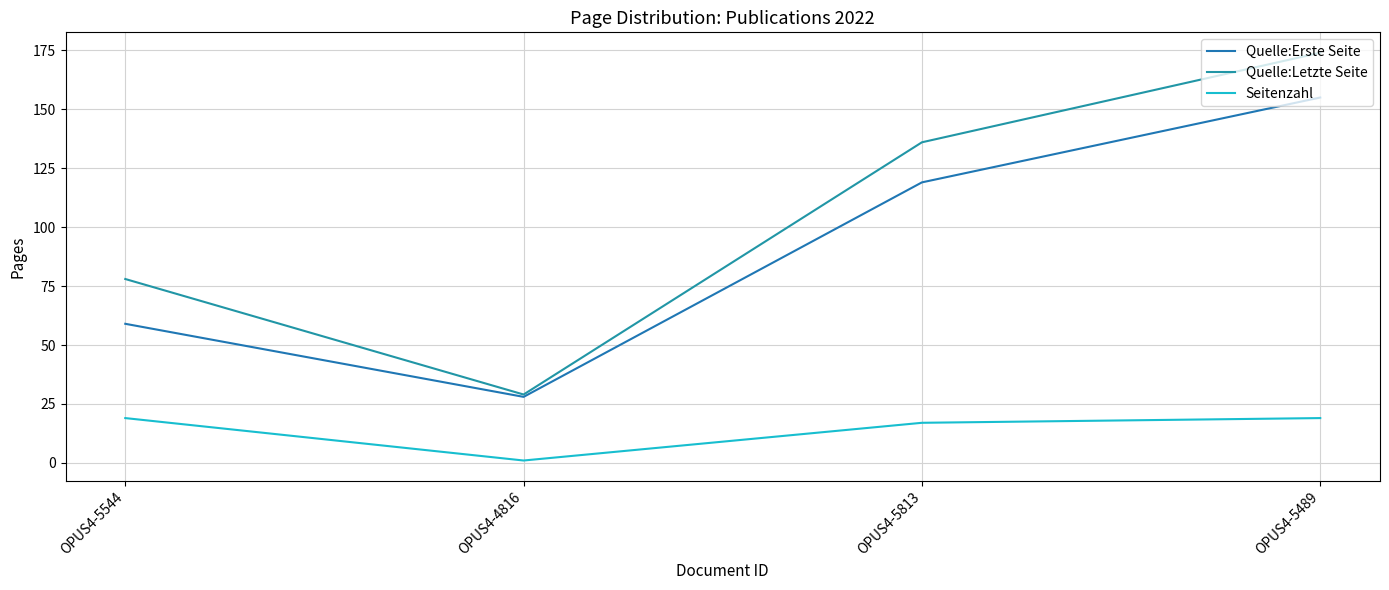

What is the total value across all series at OPUS4-4816?

58